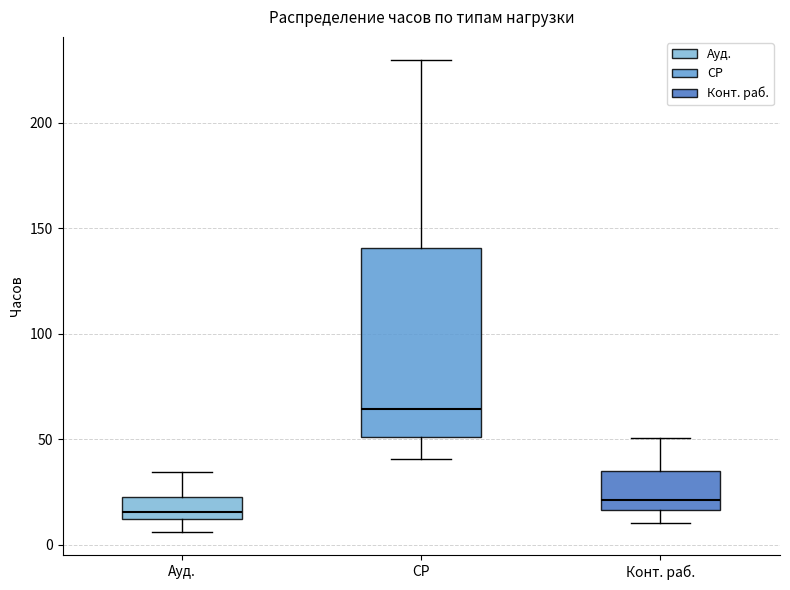

Reading left to right, transcribe this box plot: for each box, give where its median line is, the range the box spans, and where its two whiskers end, as read against the y-axis. The values are not printed on the chart, so give them approximately, as read against the axis.

Ауд.: median 15, box 10 to 25, whiskers 5 to 35
СР: median 65, box 50 to 140, whiskers 40 to 230
Конт. раб.: median 20, box 15 to 35, whiskers 10 to 50